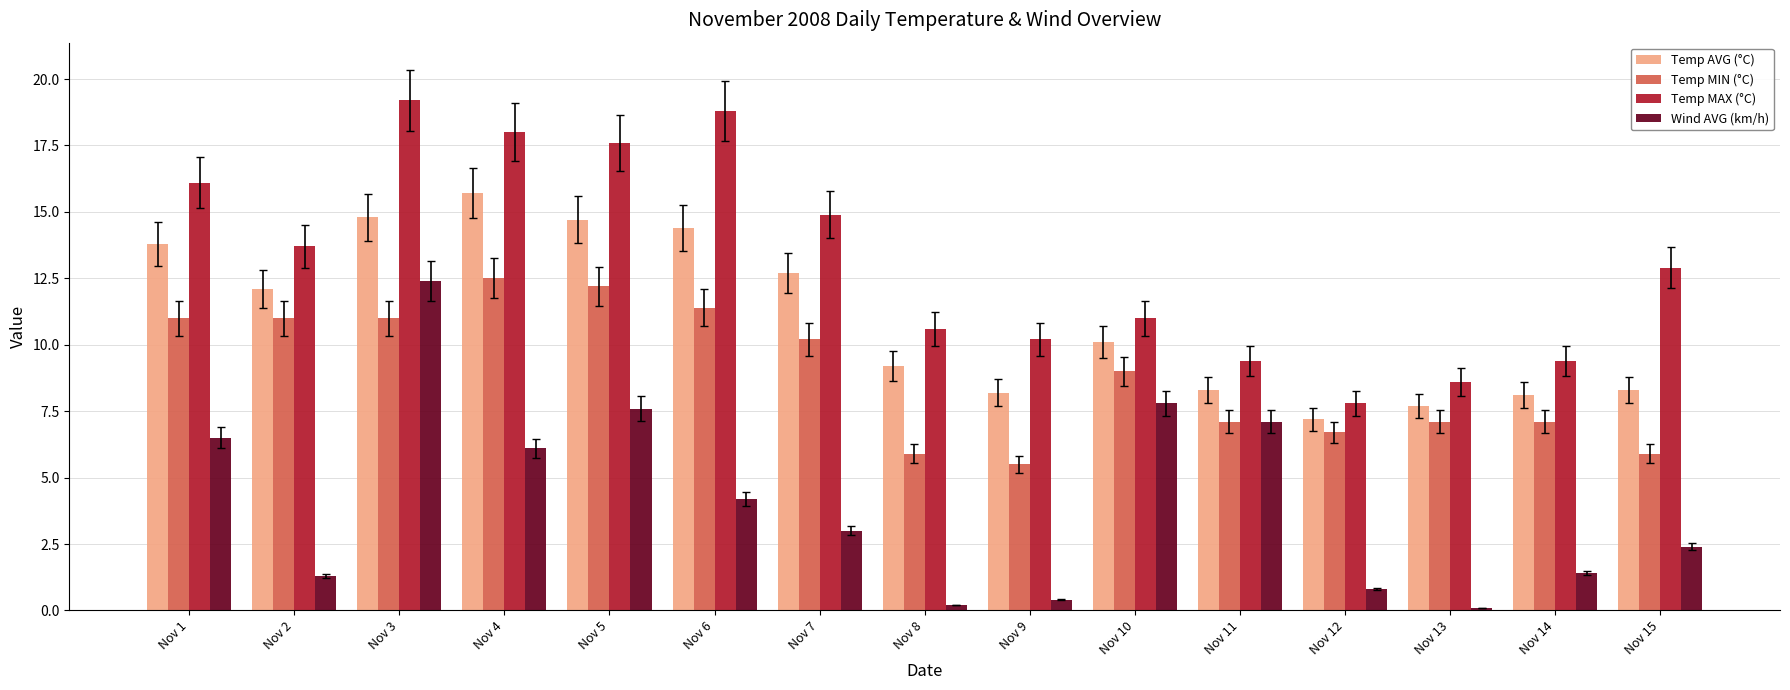

At which label does Temp AVG (°C) first exceed 10?

Nov 1